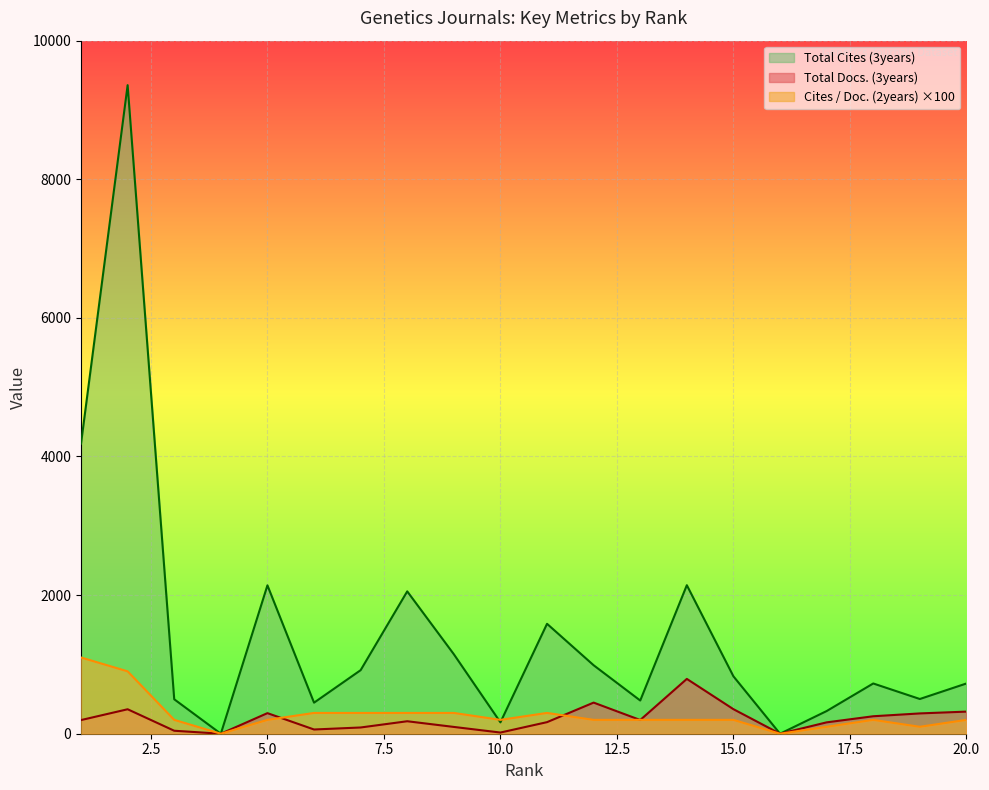

Is it true that Total Docs. (3years) equals 297 at 5.0?

True